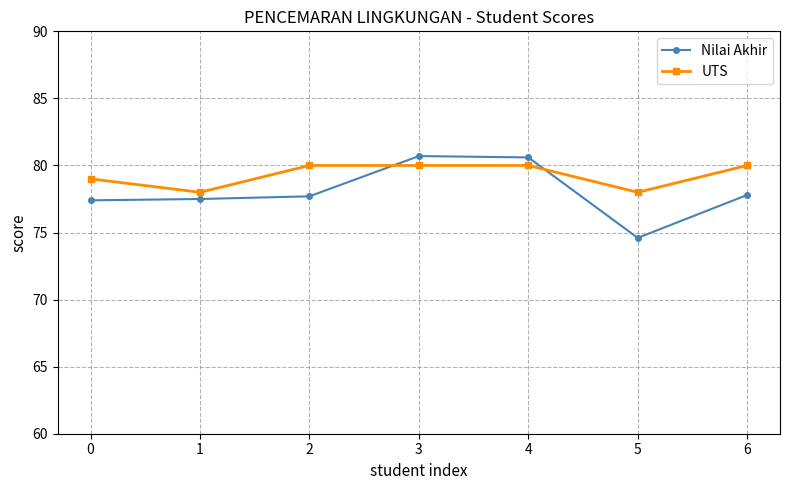

What is the difference between the highest and lowest values at 2?

2.3